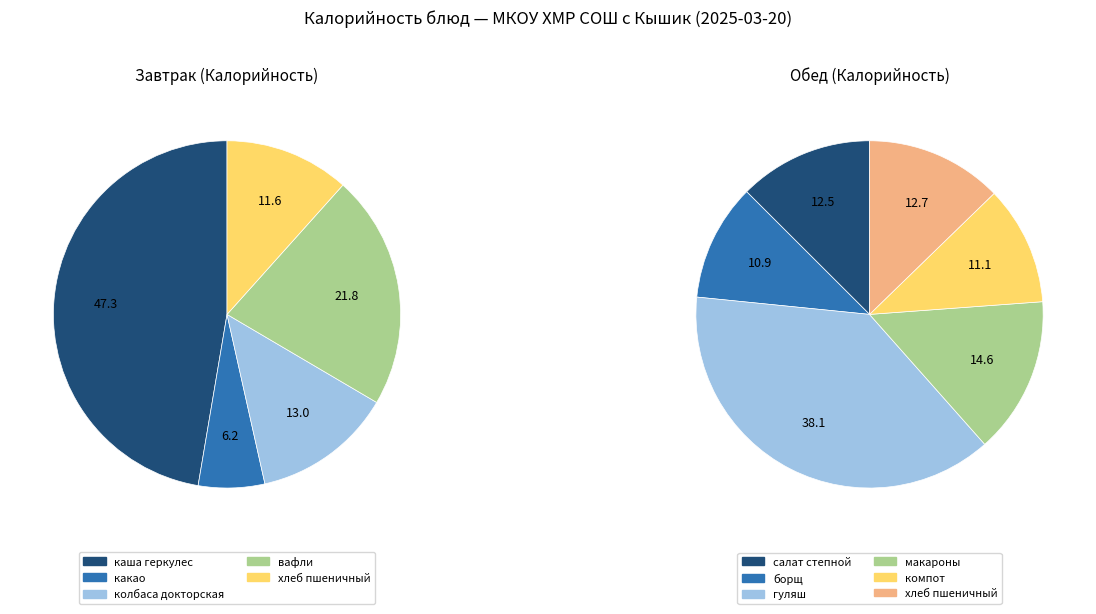

Does гуляш из отварной говядины represent more than half of the total?

No